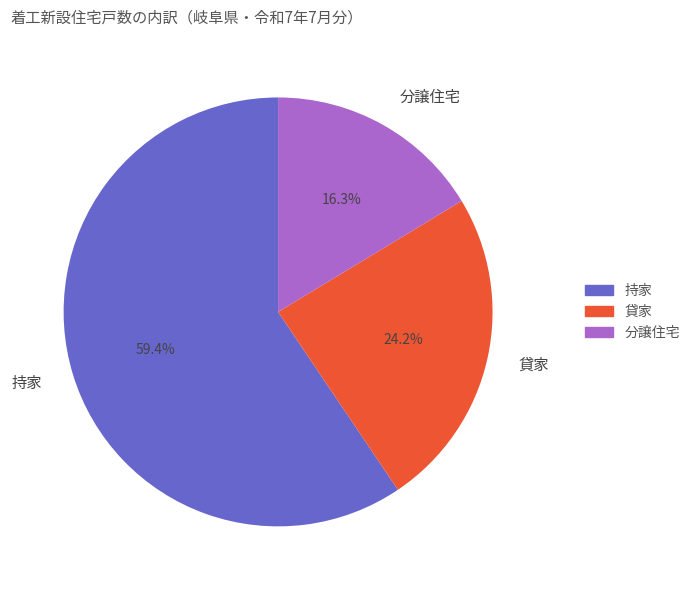

Does any single category account for the majority?

Yes